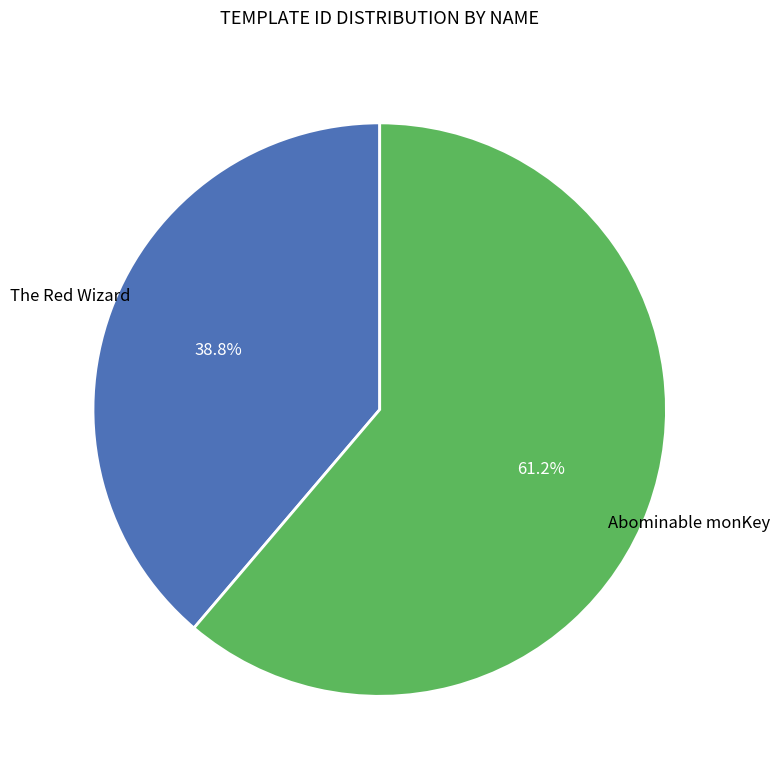

Is there a majority slice in this chart?

Yes